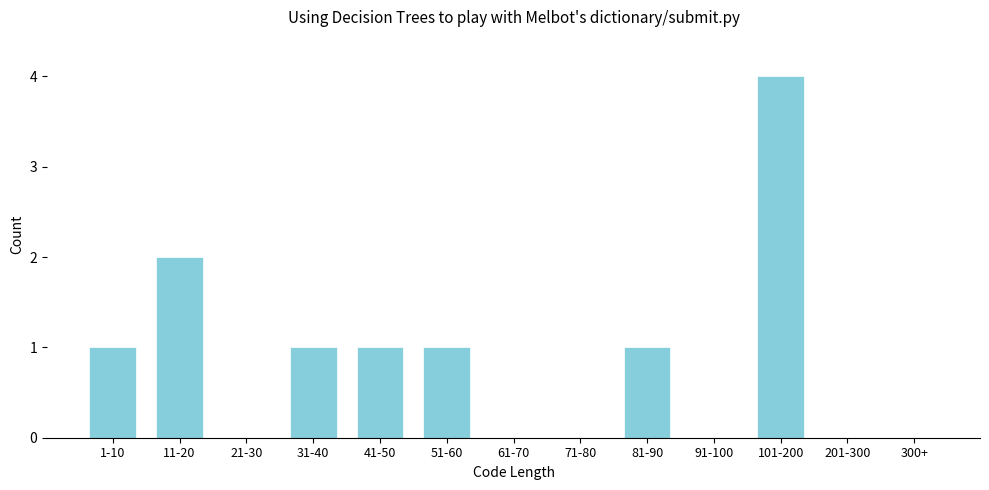

Reading right to left, list all the values displayed in this chart.

300+=0	201-300=0	101-200=4	91-100=0	81-90=1	71-80=0	61-70=0	51-60=1	41-50=1	31-40=1	21-30=0	11-20=2	1-10=1